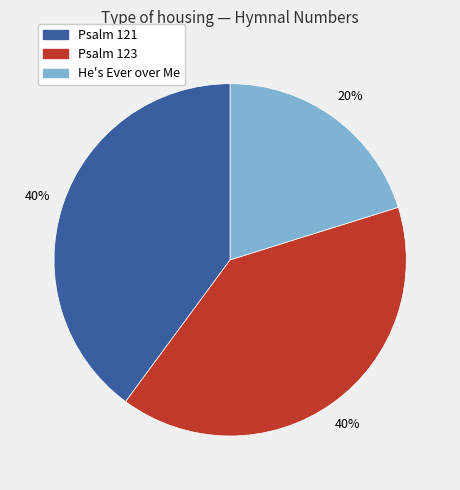

To the nearest percent, what is the difference between the largest and smallest slice percentages?

20%